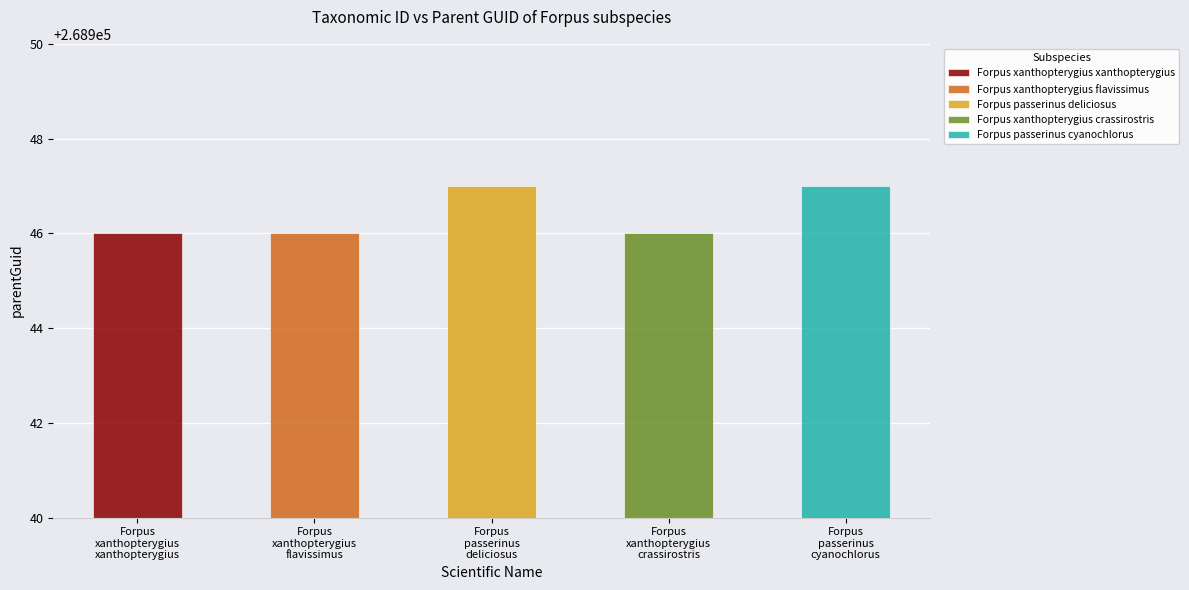

What is the average value?

268946